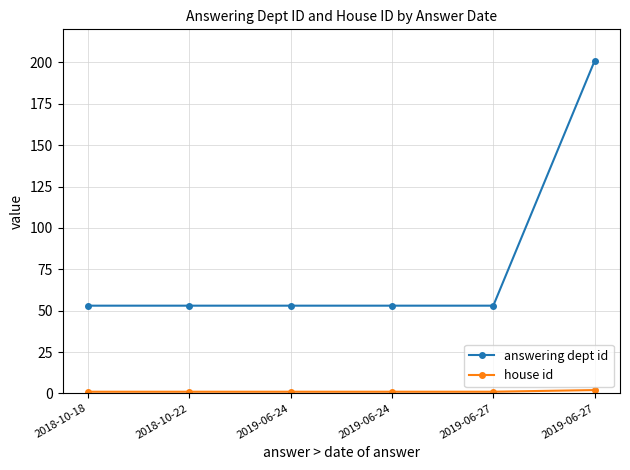

True or false: answering dept id and house id intersect in this chart.

False